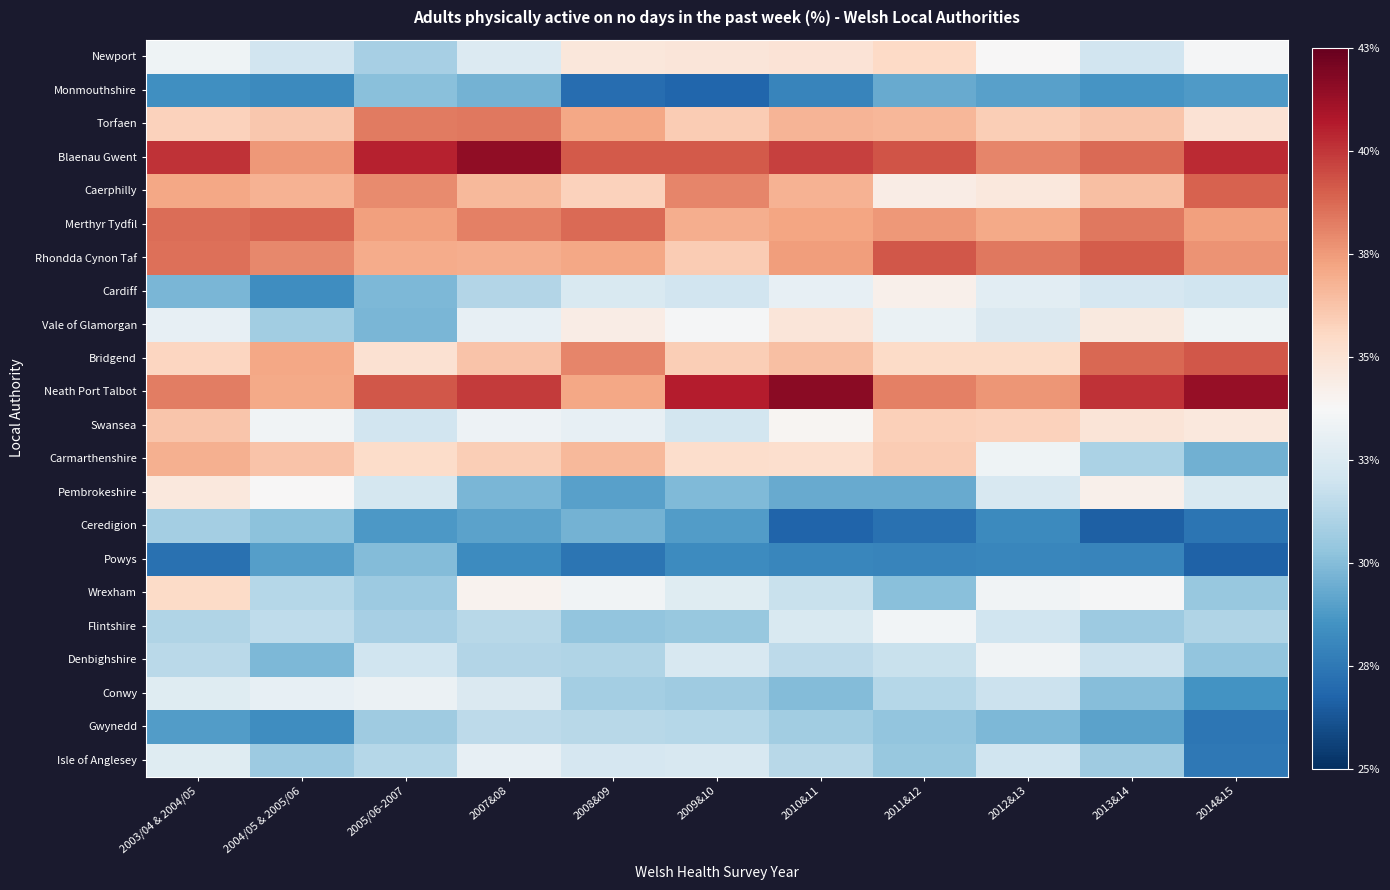

At how many categories does at least one series exceed 33?

11